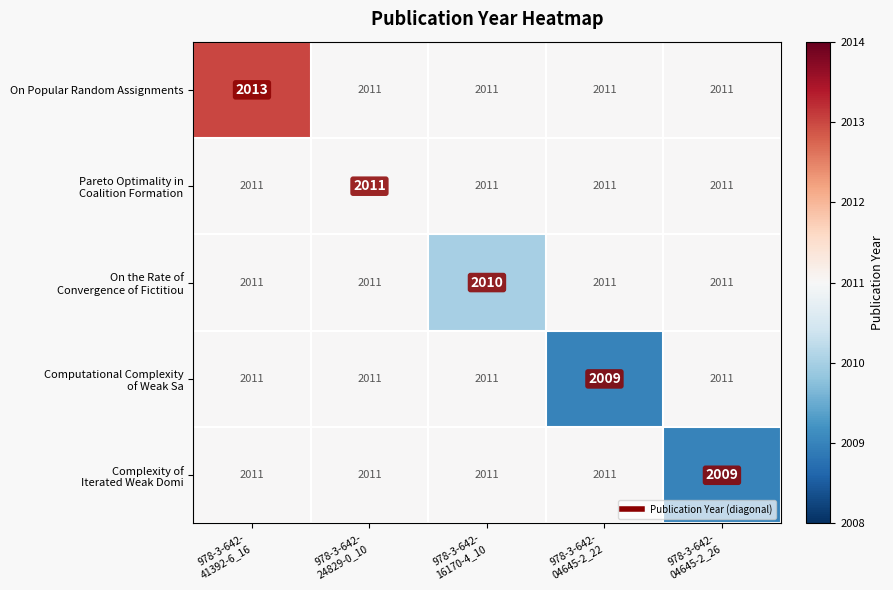

At how many categories does at least one series exceed 2009?

5